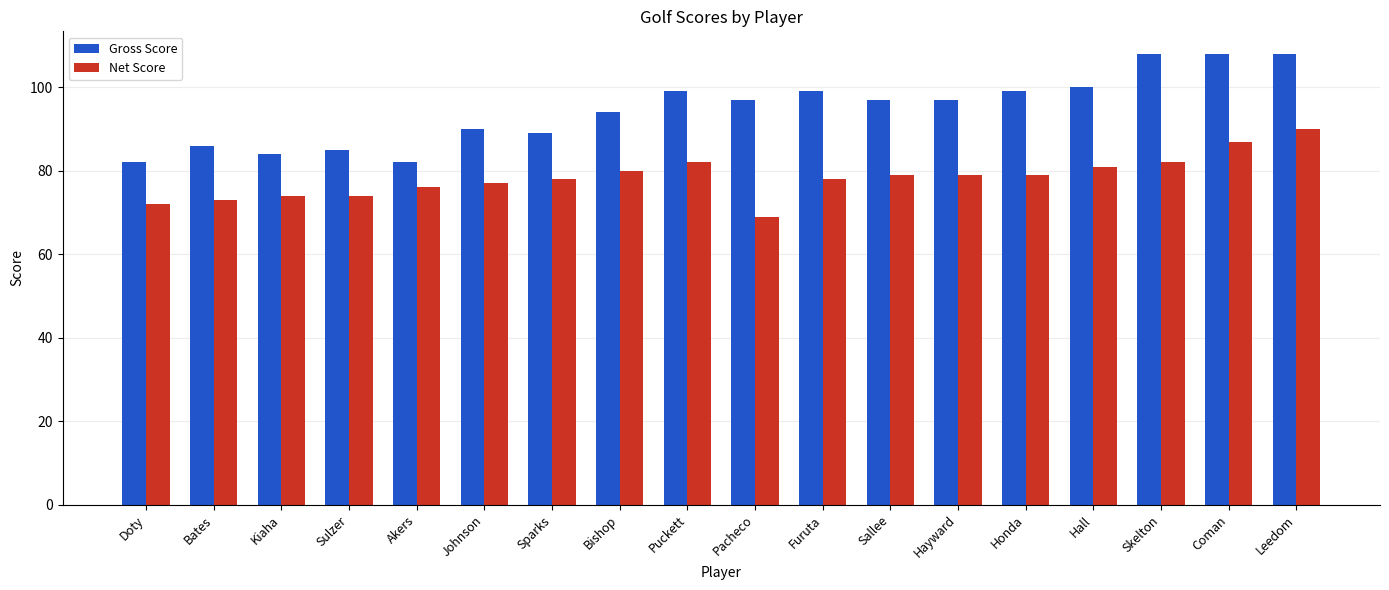

What is the minimum value shown in the chart?

69